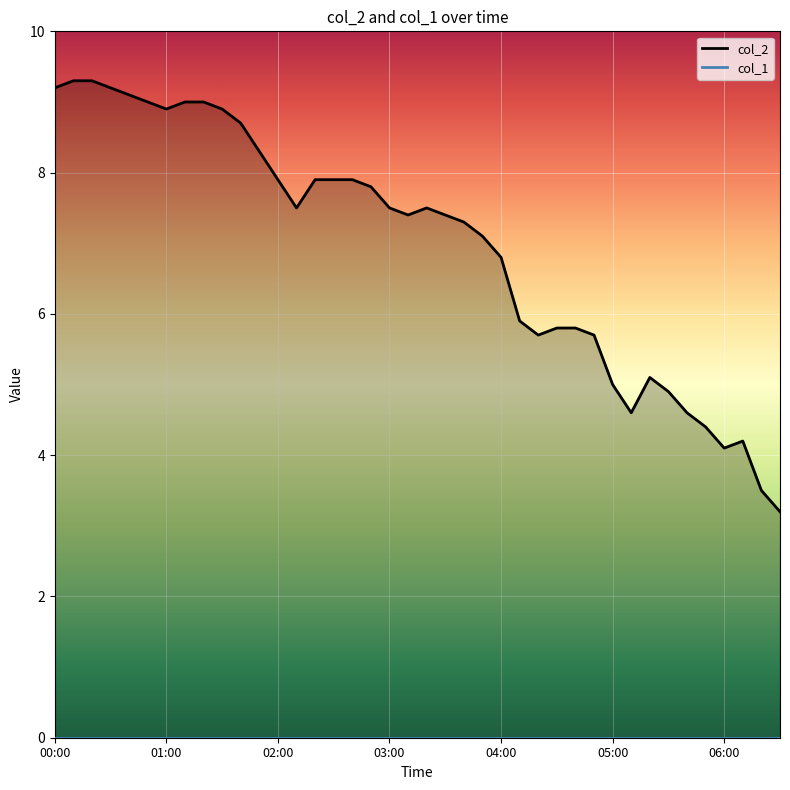

The chart shows a value of 11.9 at 02:30. True or false?

False